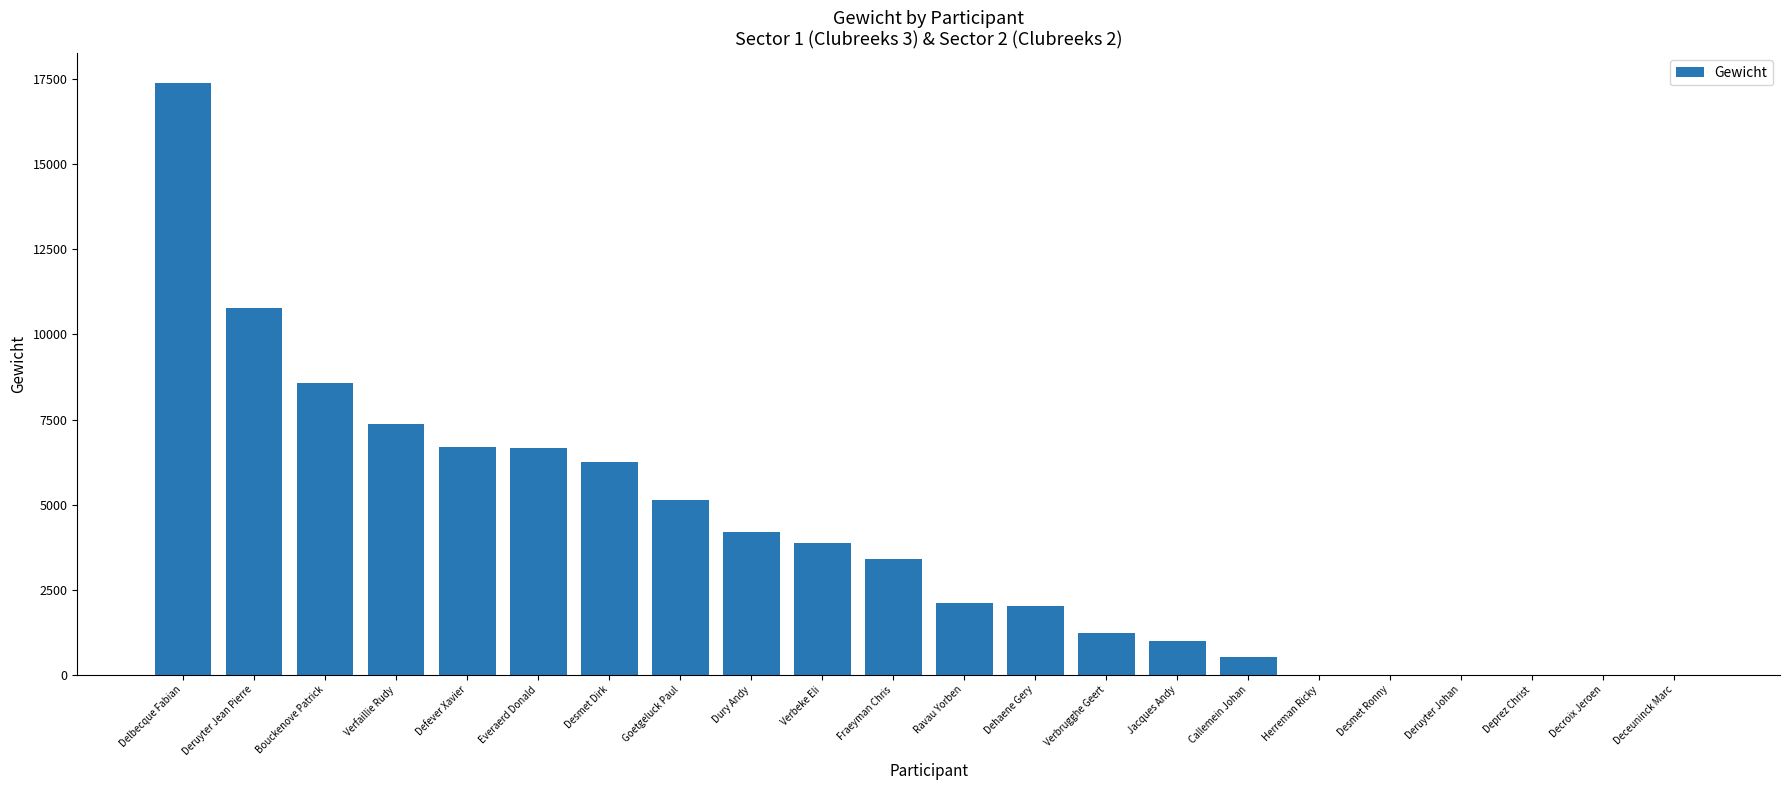

Which has a higher value, Deruyter Jean Pierre or Callemein Johan?

Deruyter Jean Pierre